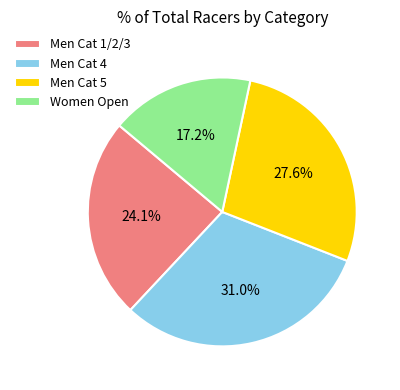

Is it true that Men Cat 4 is 22% of the pie?

False